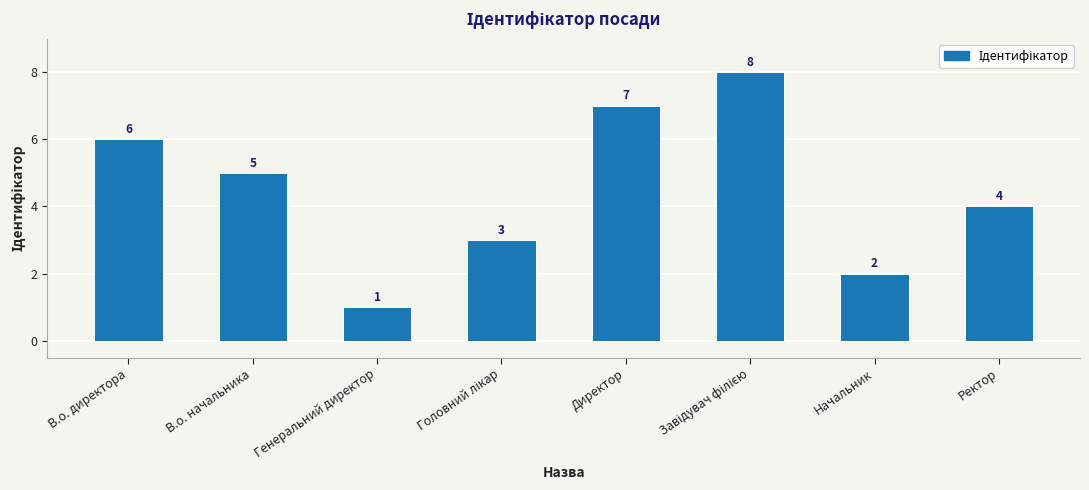

At which label does the data first exceed 5?

В.о. директора